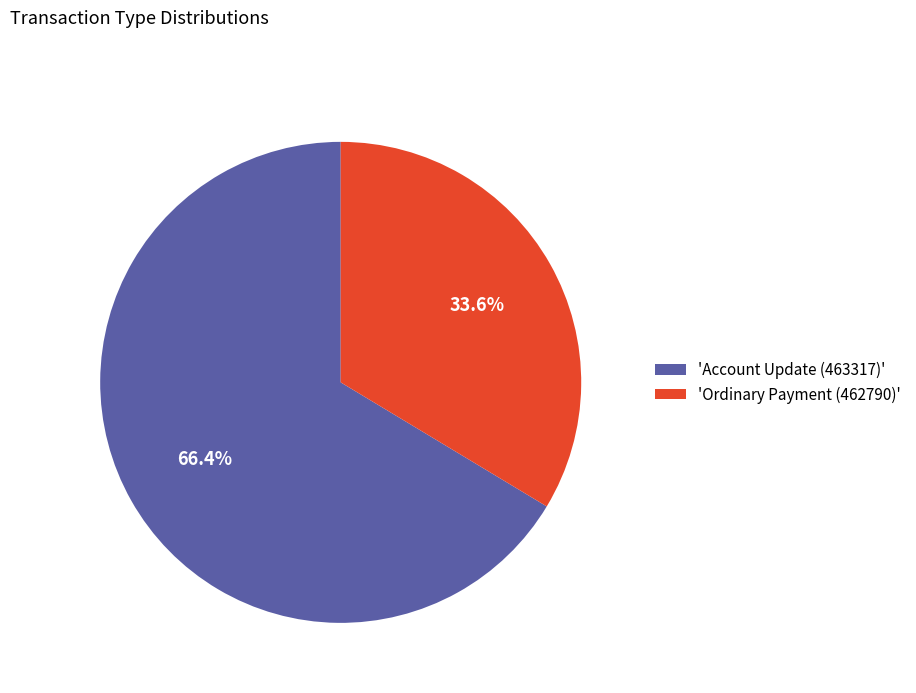

How many segments does this pie chart have?

2